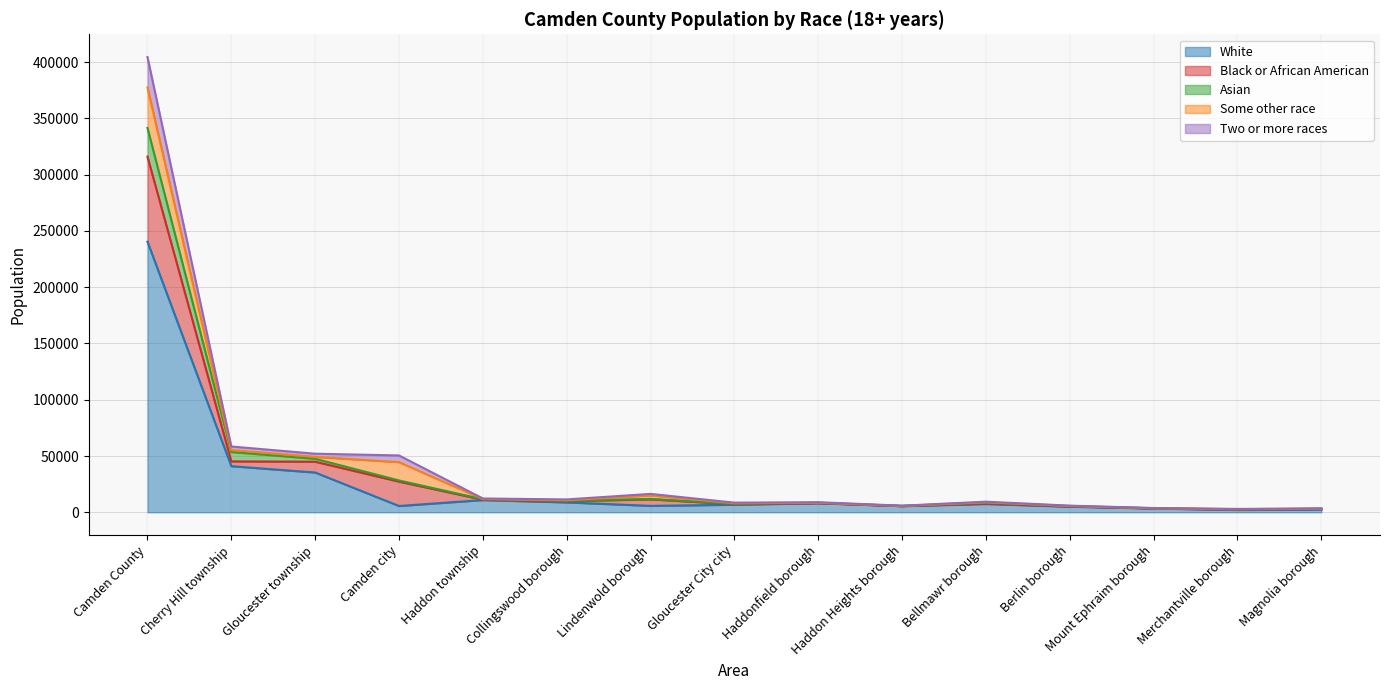

At which category is the sum across all series the highest?

Camden County